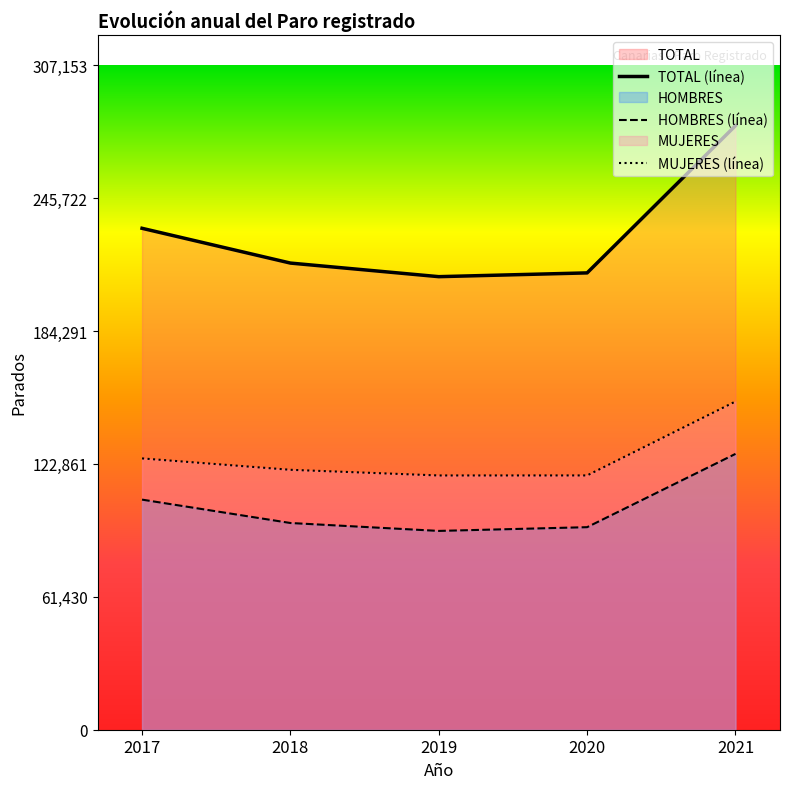

Rank the series by their maximum value, from lowest to highest.

HOMBRES (línea), MUJERES (línea), TOTAL (línea)